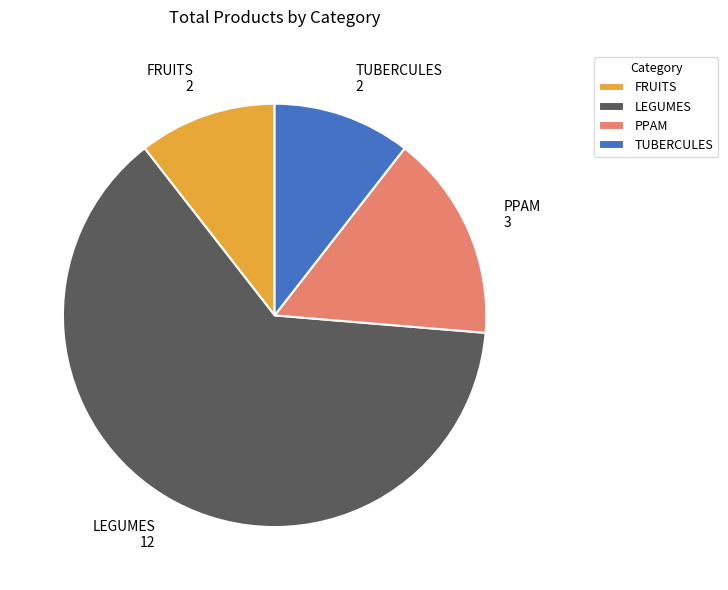

What is the majority slice?

LEGUMES